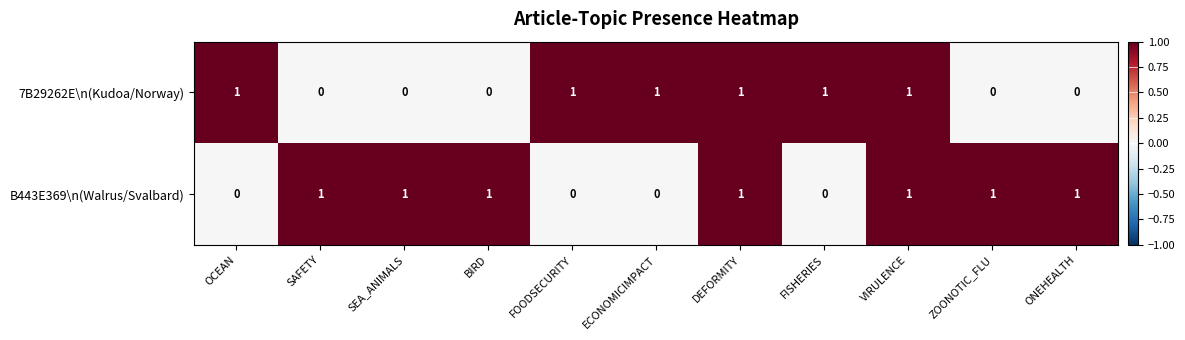

How many values in the 7B29262E\n(Kudoa/Norway) series are below 1?

5